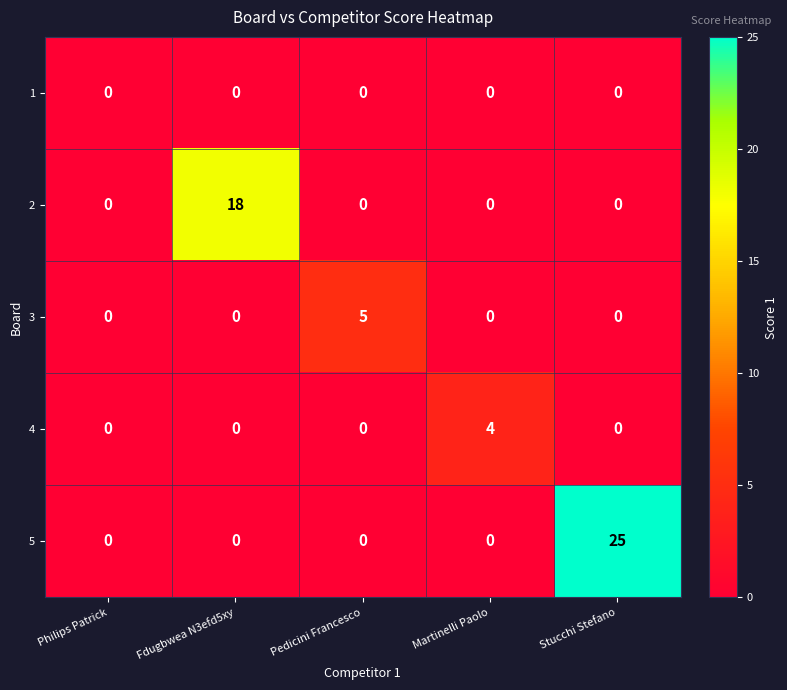

What is the total value across all series at Fdugbwea N3efd5xy?

18